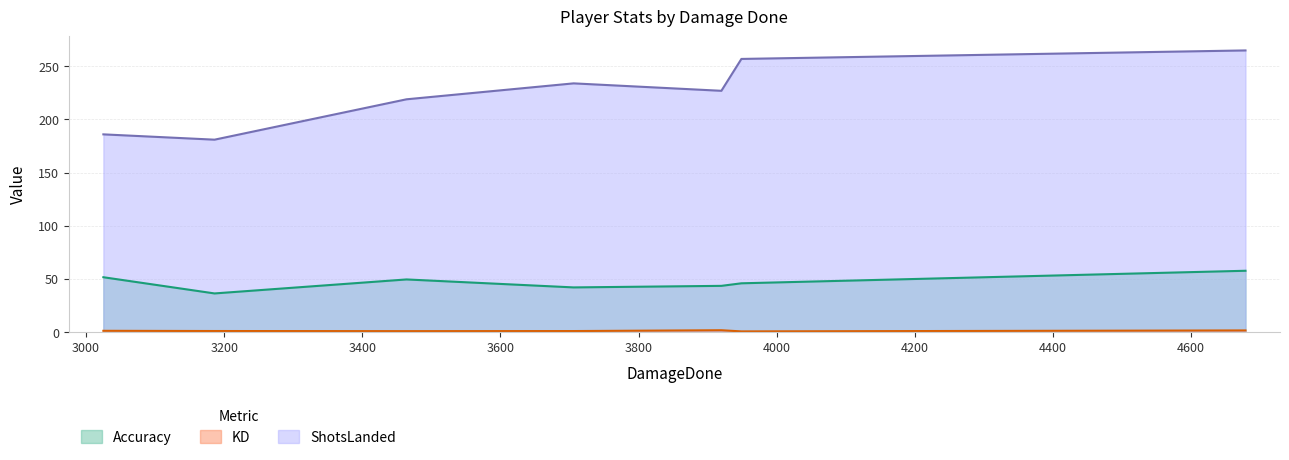

What is the minimum value for Accuracy?

36.3